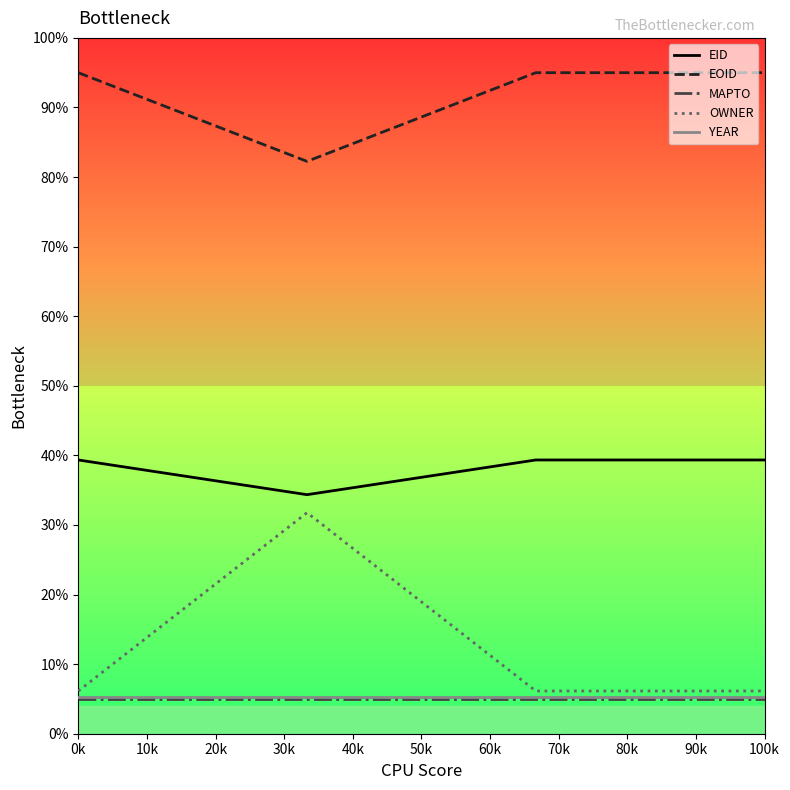

Which series has the largest total across all categories?

EOID